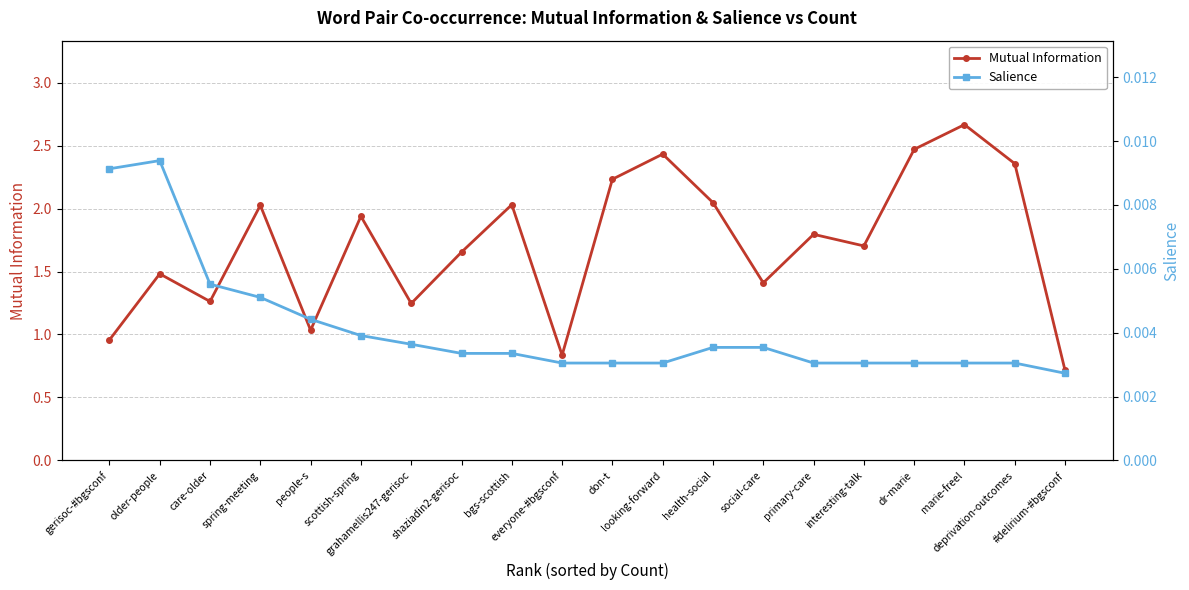

List the series in order of their peak value, highest first.

Mutual Information, Salience